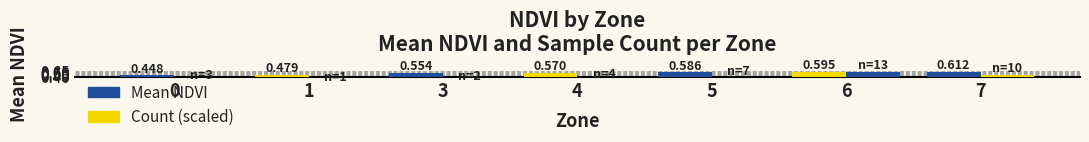

What is the greatest value displayed?

0.6